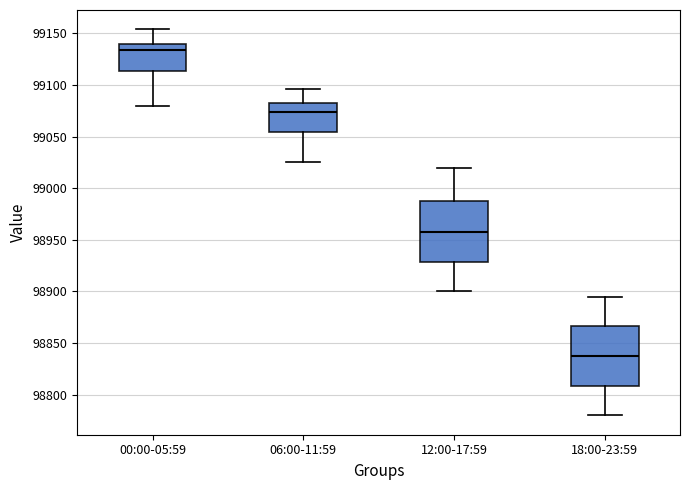

Where is the lower edge of the box for 00:00-05:59 on the y-axis? The values are not printed on the chart, so give them approximately, as read against the axis.

99115